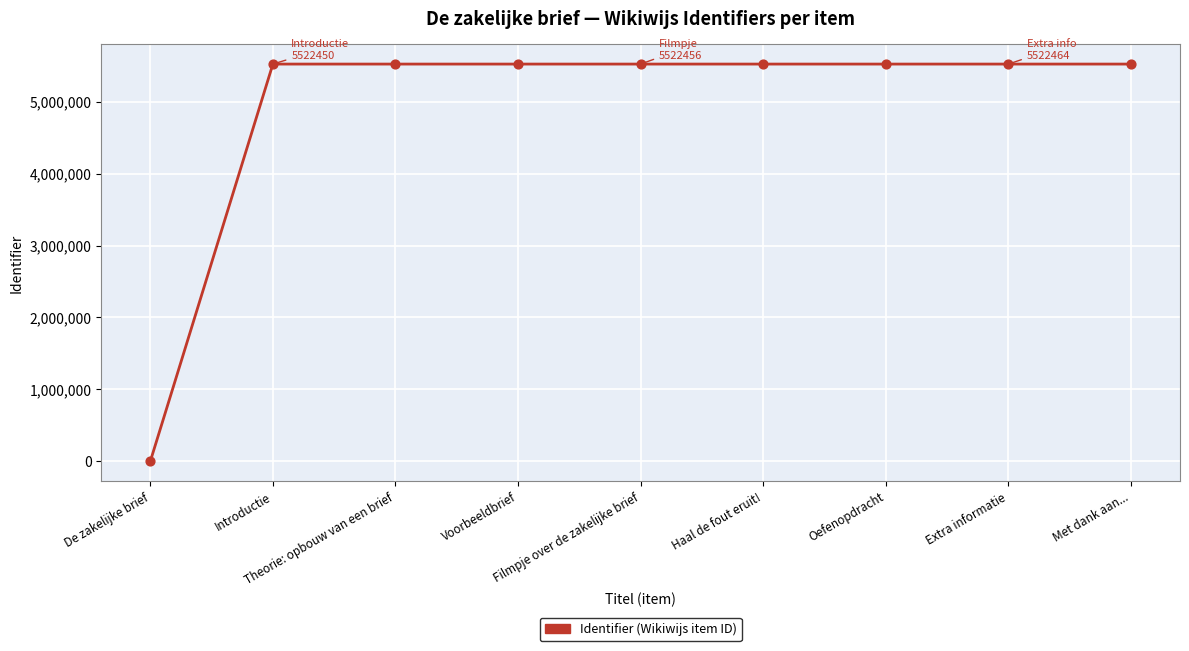

What is the change in value from De zakelijke brief to Introductie?

+5522450